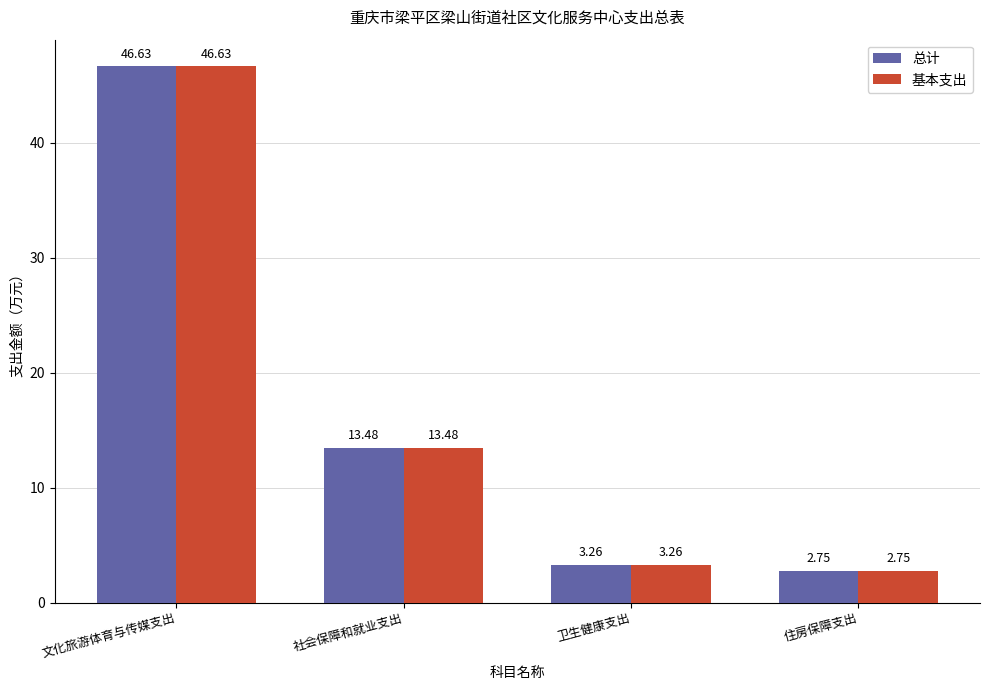

The value of 基本支出 at 卫生健康支出 is 5.8. True or false?

False